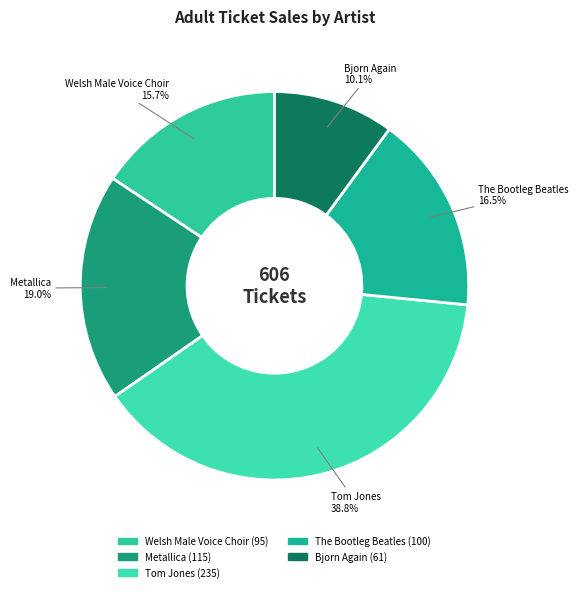

Do The Bootleg Beatles and Metallica together represent more than half of the pie?

No